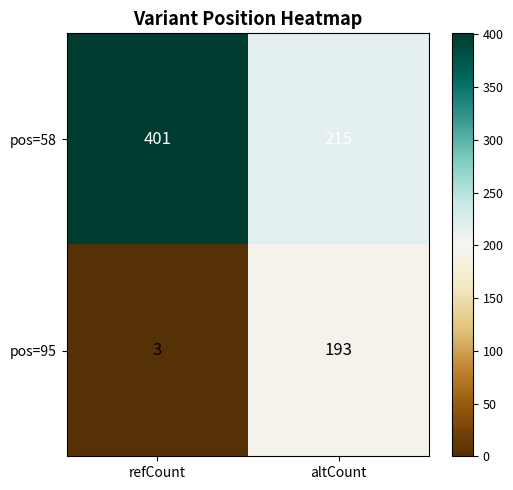

Which series has the largest range (max minus min)?

pos=95